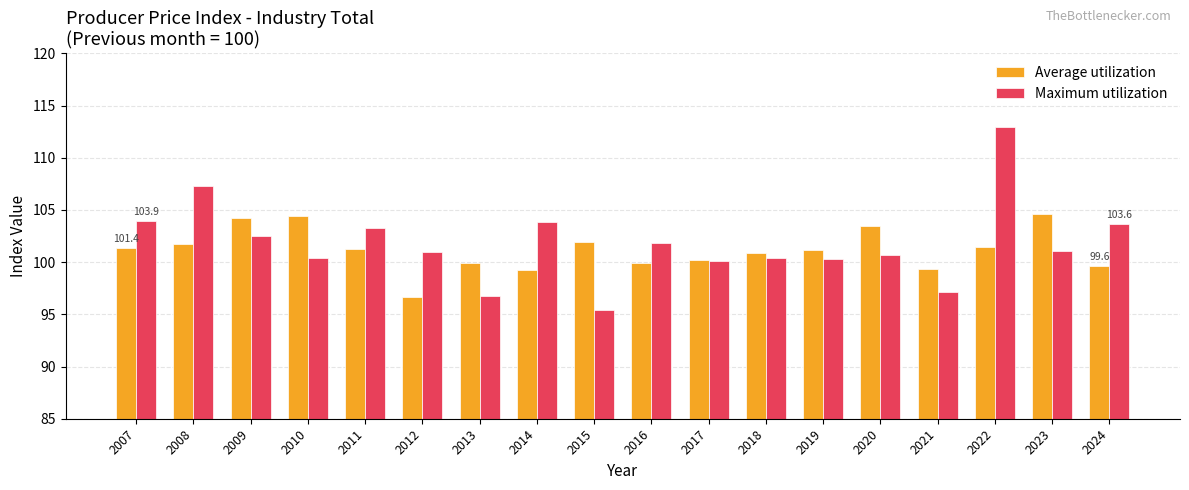

Rank the series by their maximum value, from highest to lowest.

Maximum utilization, Average utilization